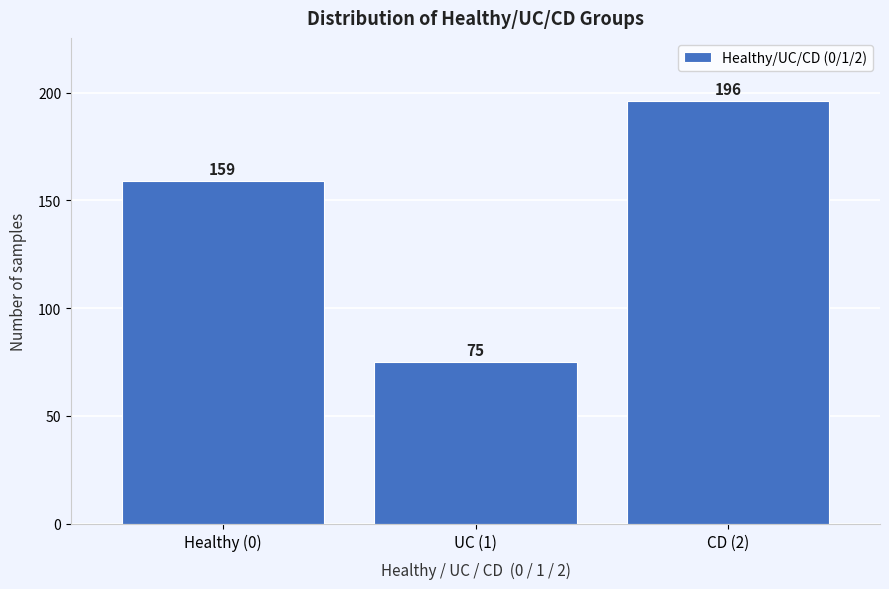

Reading left to right, extract all data points from this chart.

Healthy (0)=159	UC (1)=75	CD (2)=196